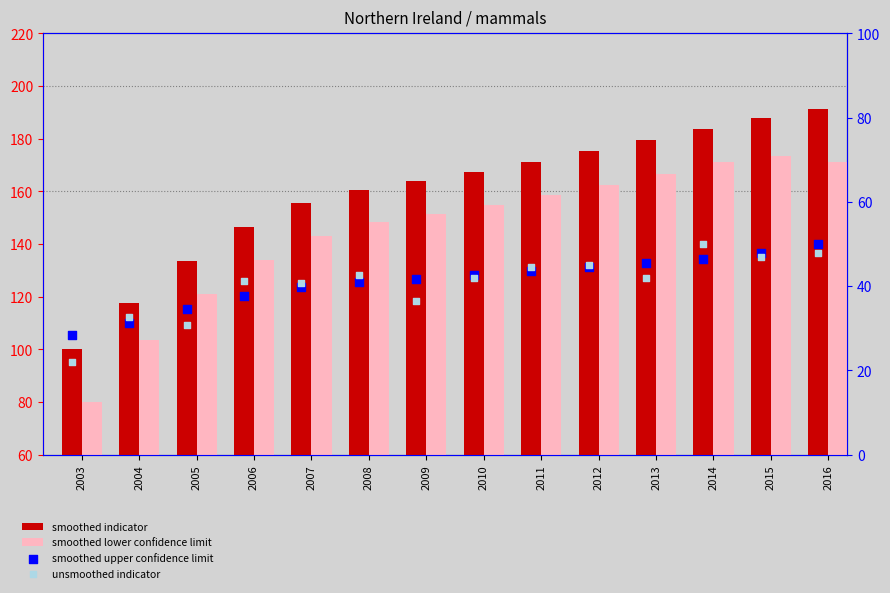

Which series contains the highest Y value?

smoothed indicator